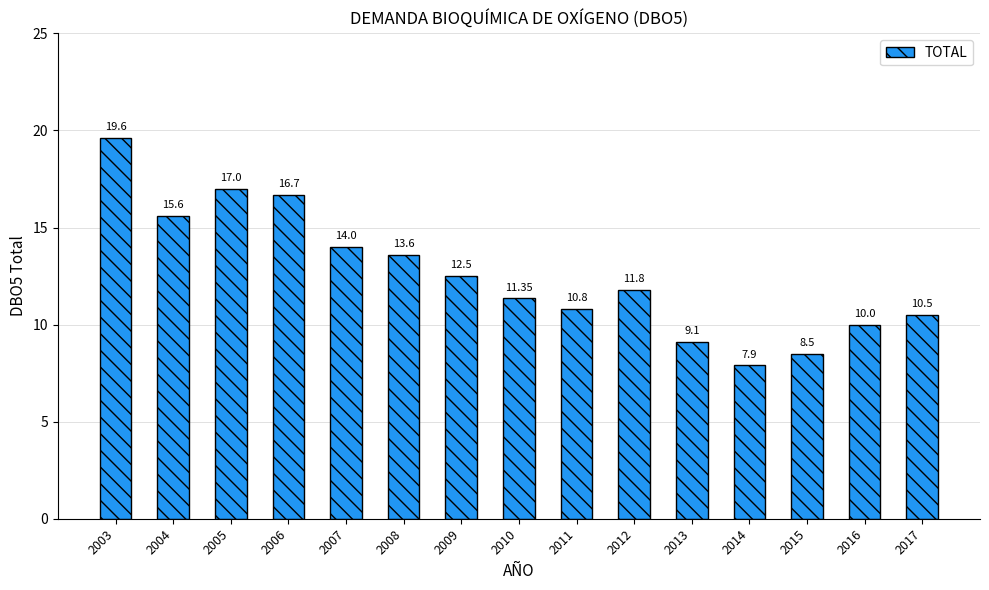

Does the chart contain any negative values?

No